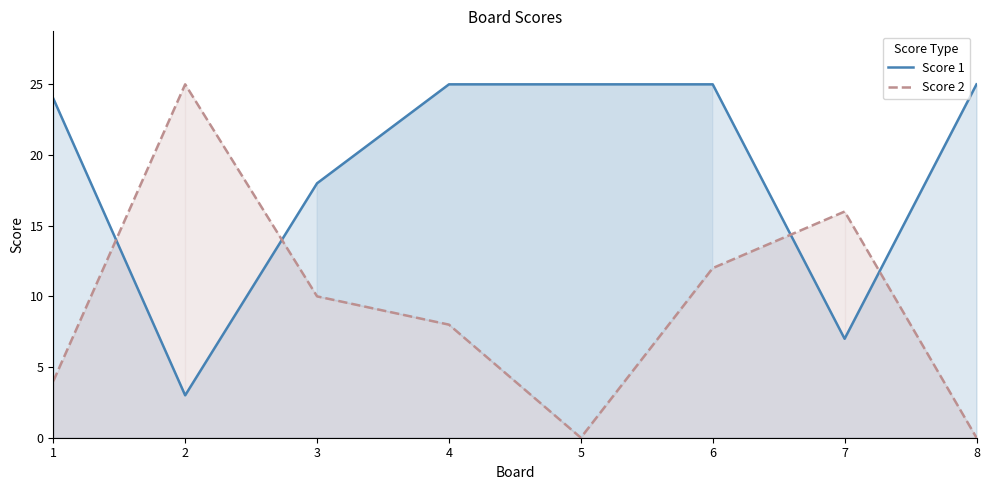

What is the difference between the maximum and minimum values in the Score 2 series?

25